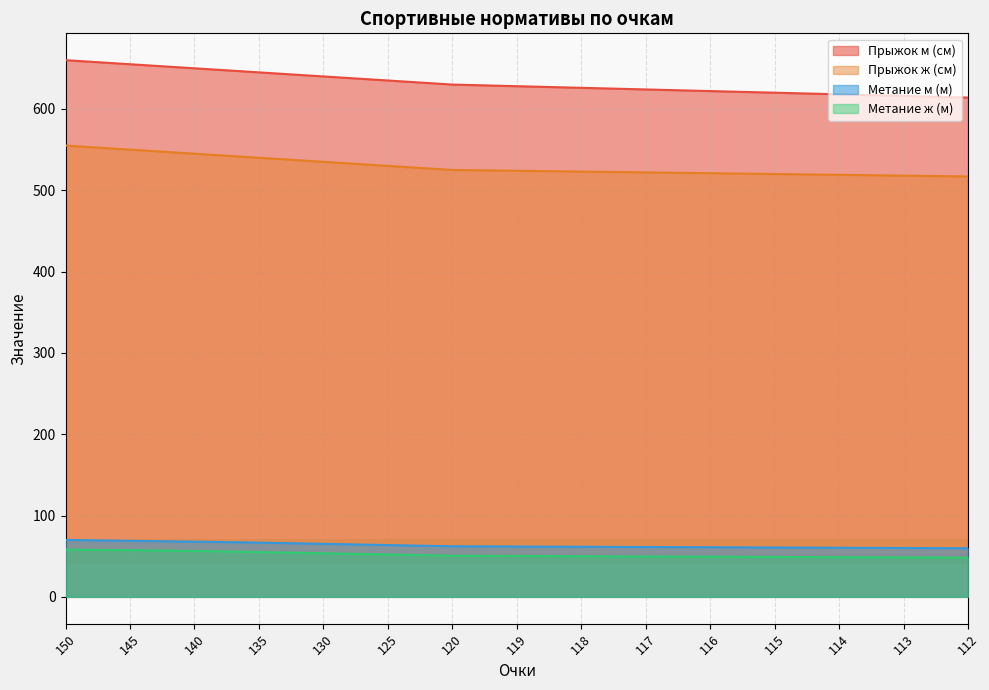

Is it true that Метание м (м) equals 21.8 at 116?

False